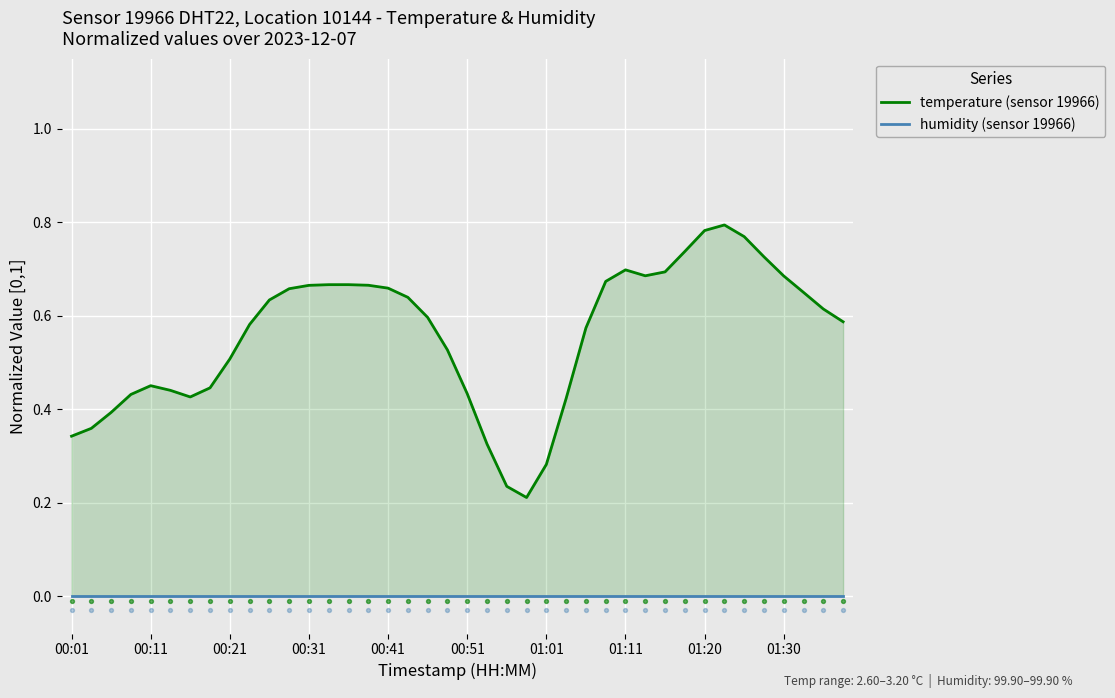

At how many categories does at least one series exceed 0?

40